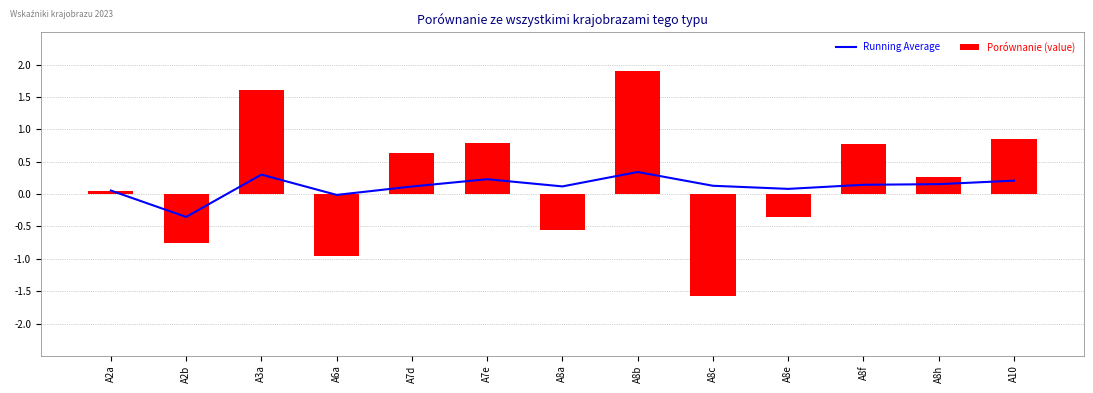

At A8b, list the series in order from smallest to largest.

Running Average, Porównanie (value)